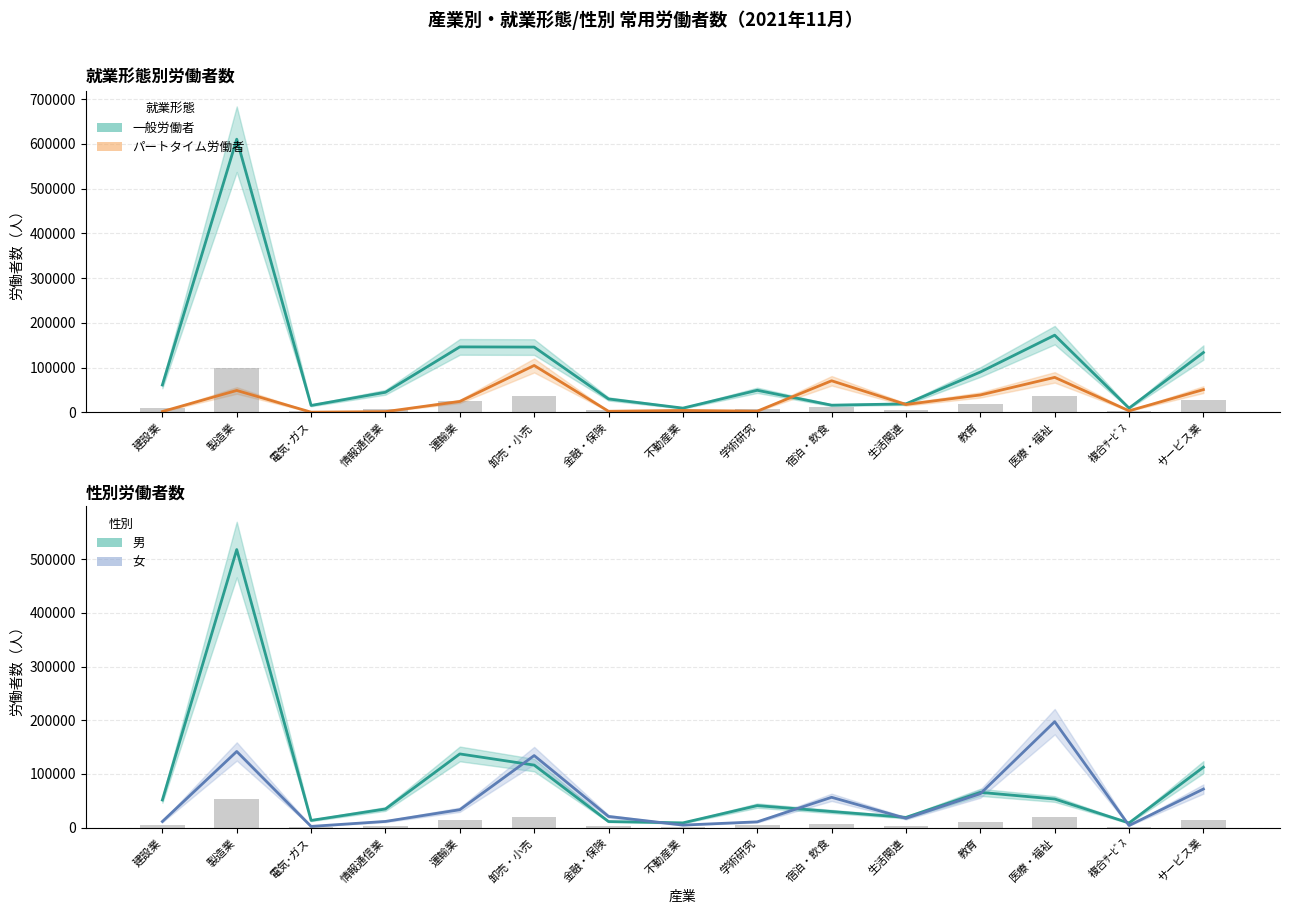

Which category has the highest value in the 男 series?

製造業